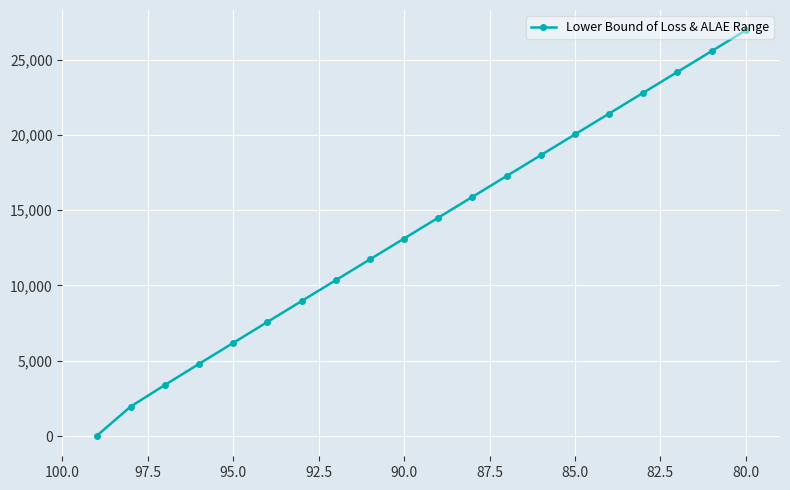

What is the difference between the maximum and minimum values?

26949